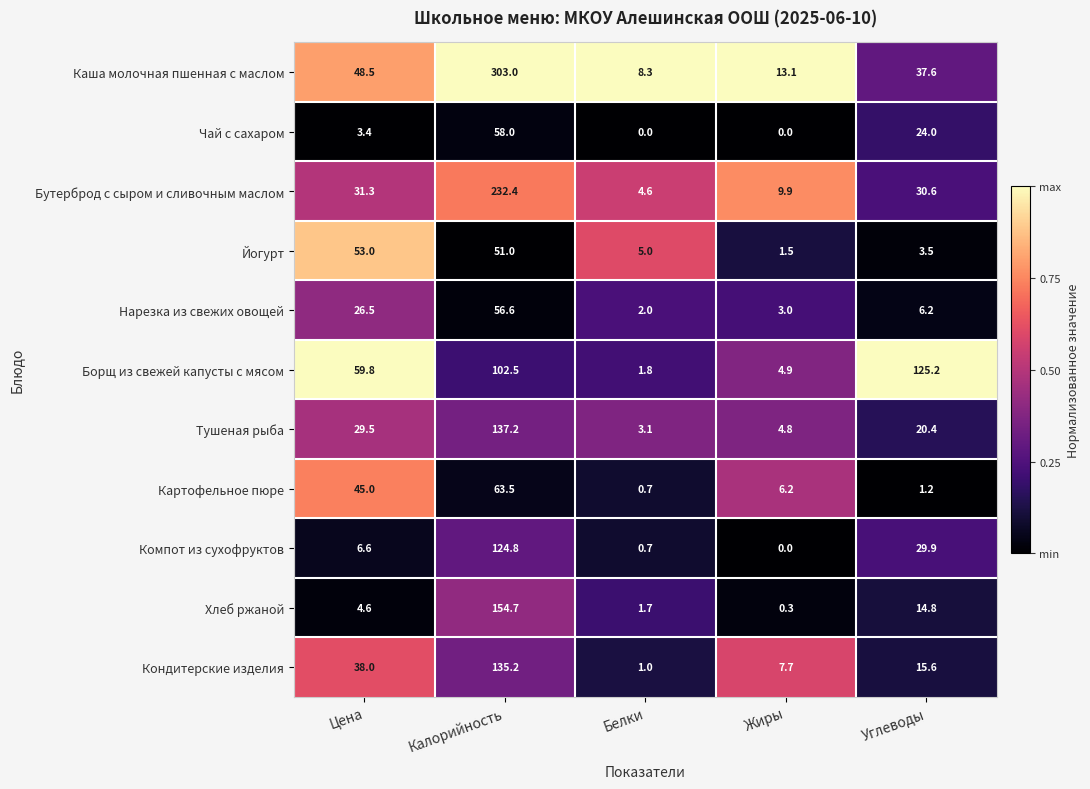

What is the spread (max minus min) of values at Цена?

56.4